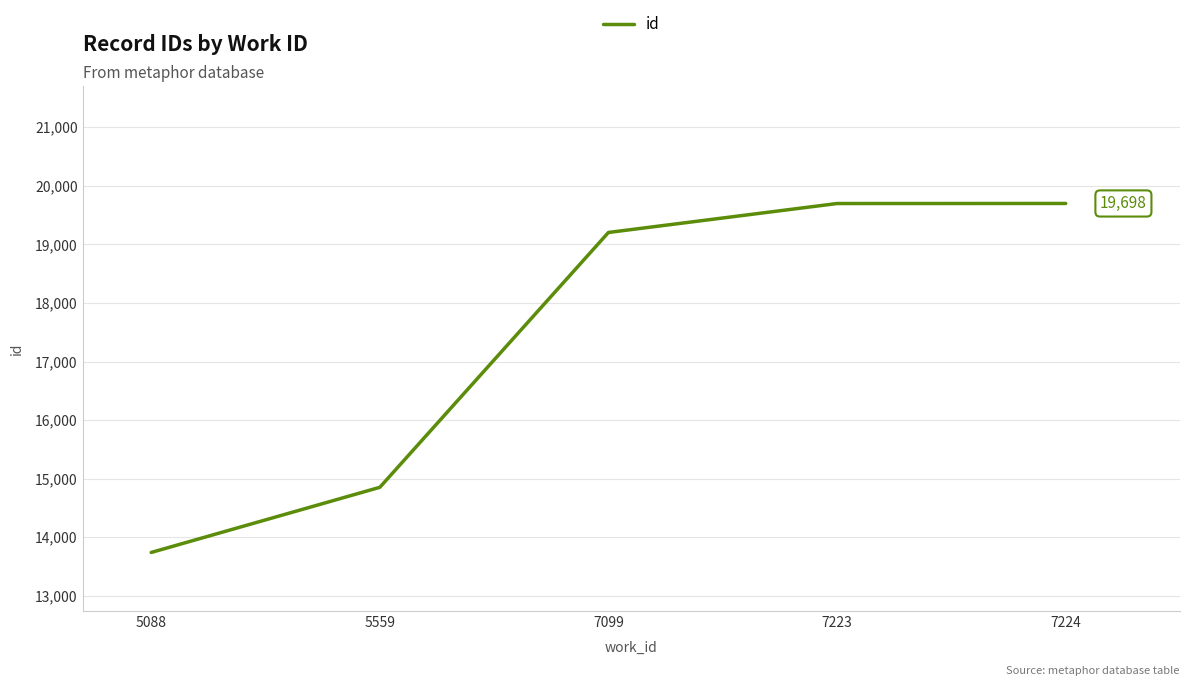

The value at 7223 is 28165. True or false?

False